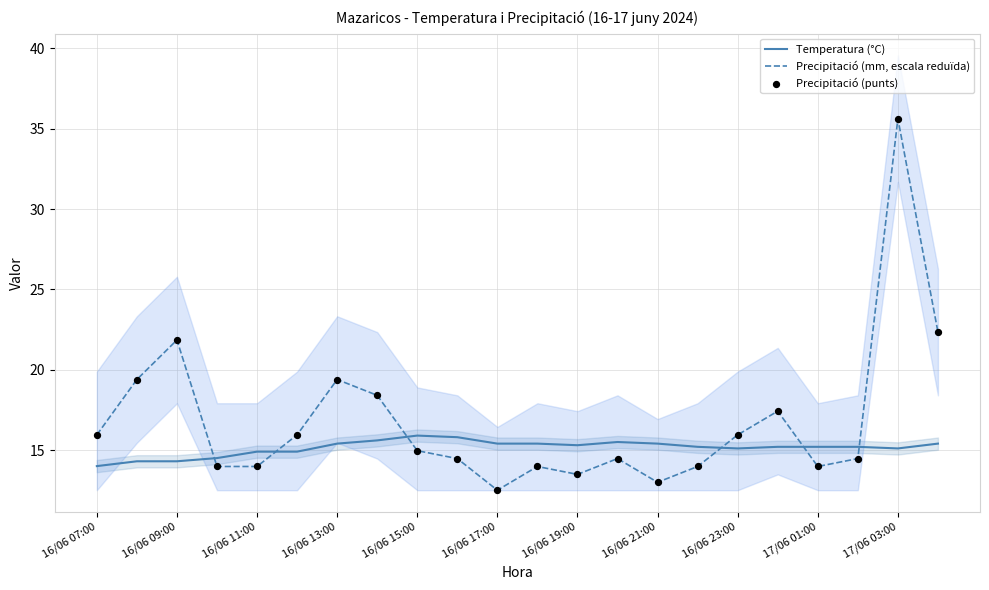

At how many categories does at least one series exceed 24?

1